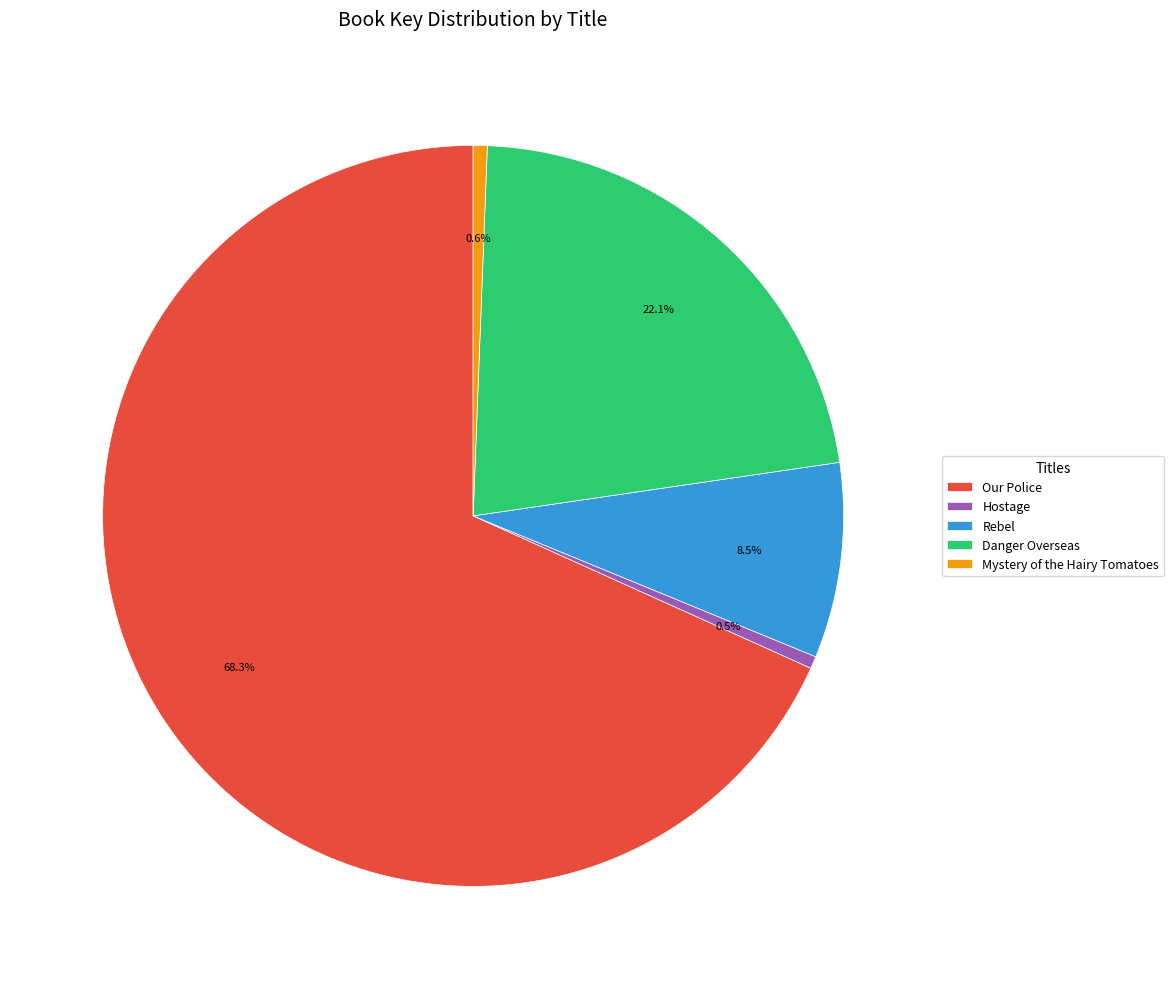

Which slice is the largest?

Our Police